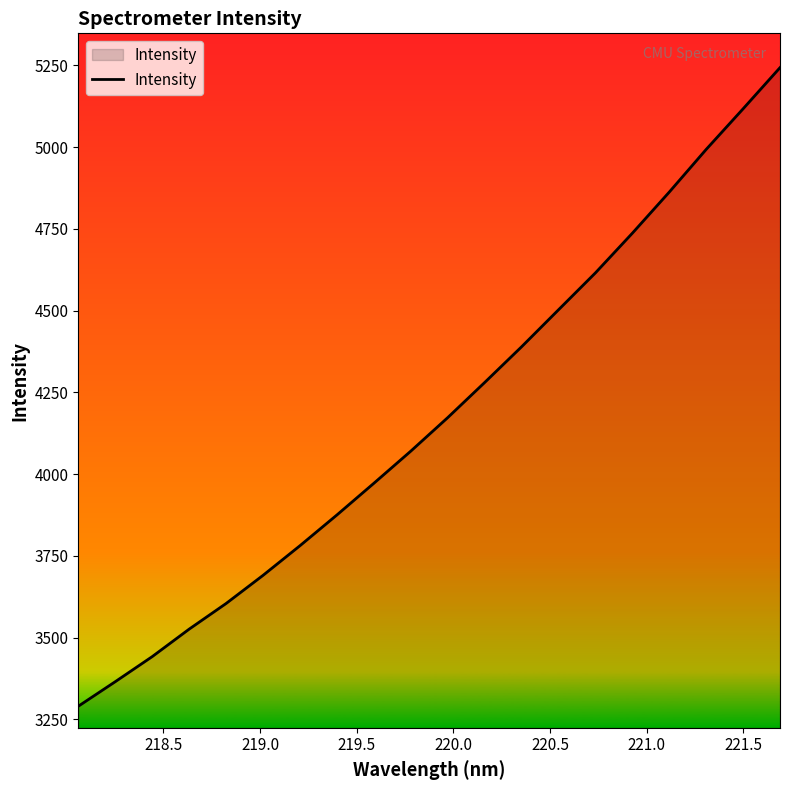

What is the difference between the maximum and minimum values?

1952.5